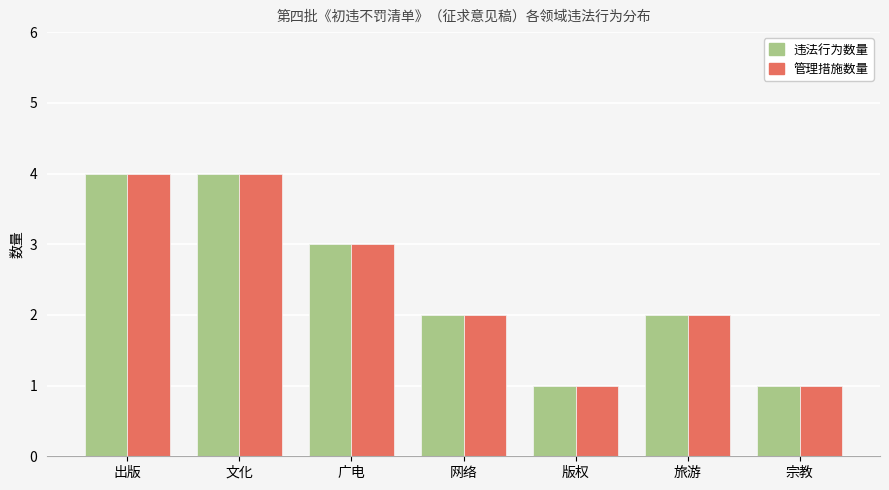

What is the minimum value shown in the chart?

1